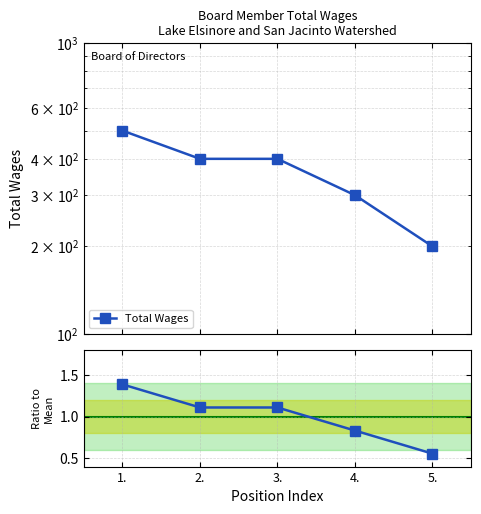

Which has a higher value, 2. or 4.?

2.